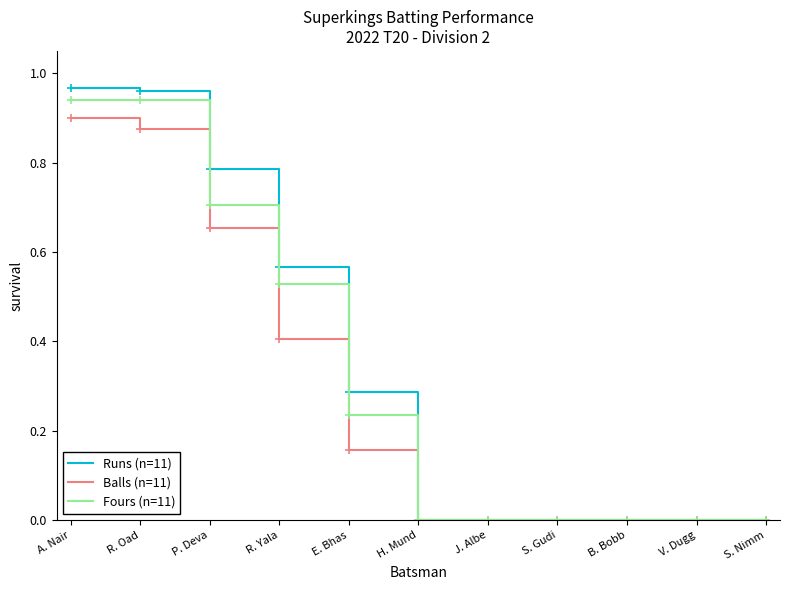

Which series has the largest range (max minus min)?

Runs (n=11)